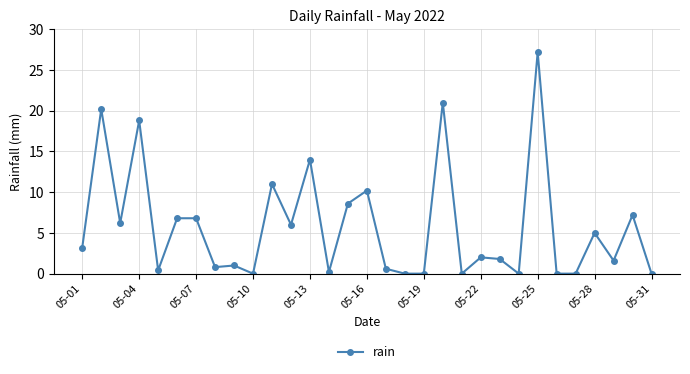

True or false: there are more than 1 points higher than both neighbors.

True